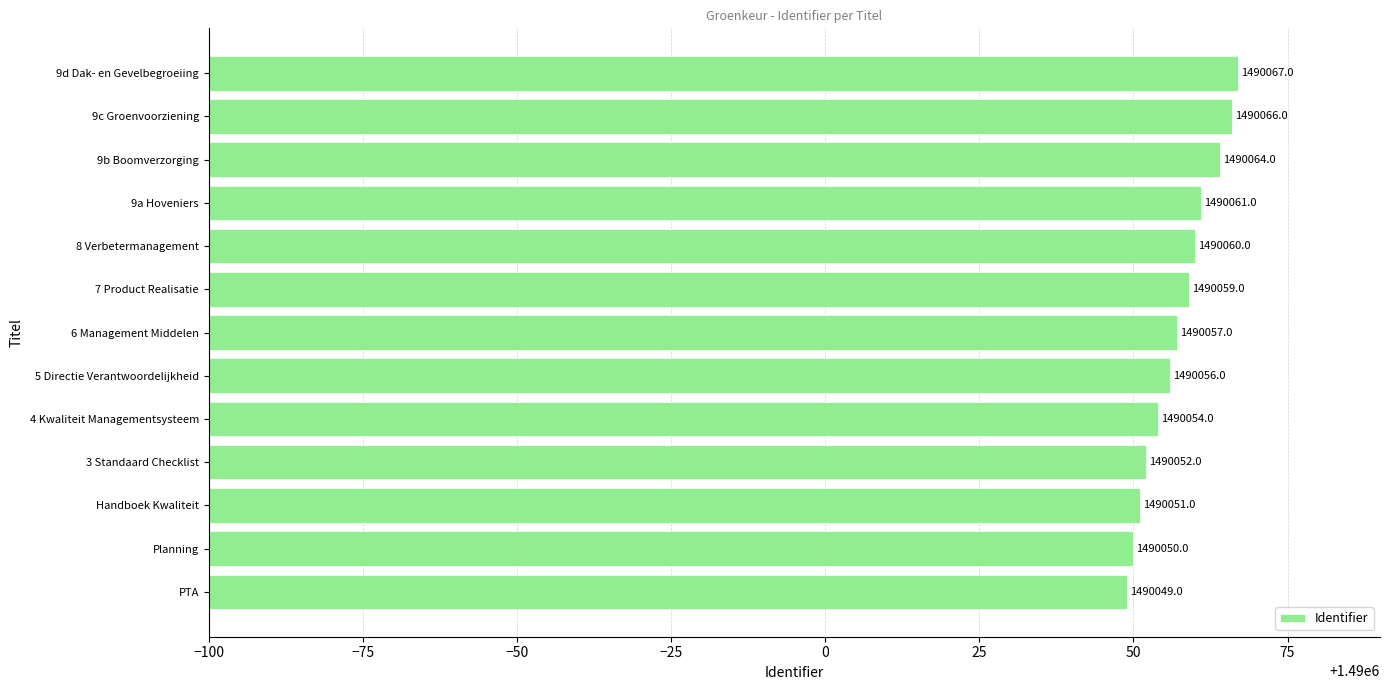

List the labels in order of value, largest first.

9d Dak- en Gevelbegroeiing, 9c Groenvoorziening, 9b Boomverzorging, 9a Hoveniers, 8 Verbetermanagement, 7 Product Realisatie, 6 Management Middelen, 5 Directie Verantwoordelijkheid, 4 Kwaliteit Managementsysteem, 3 Standaard Checklist, Handboek Kwaliteit, Planning, PTA